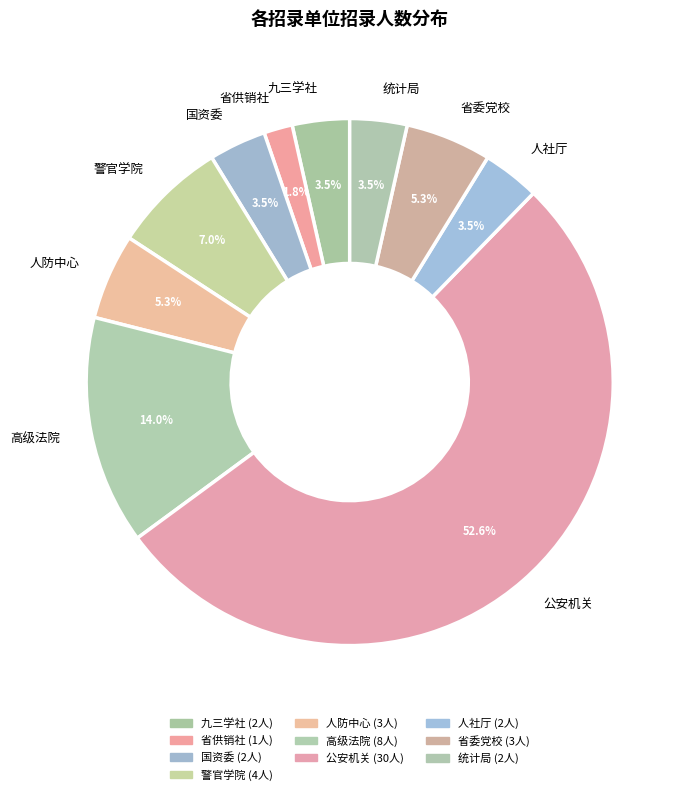

Approximately how many times larger is the value at 统计局 compared to 警官学院?

0.5